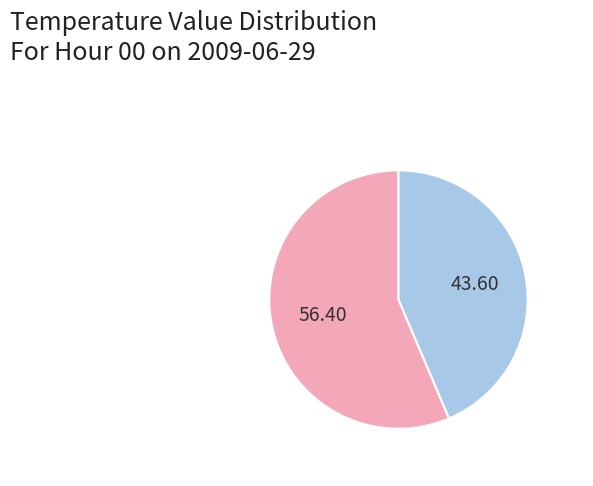

Is there a majority slice in this chart?

Yes